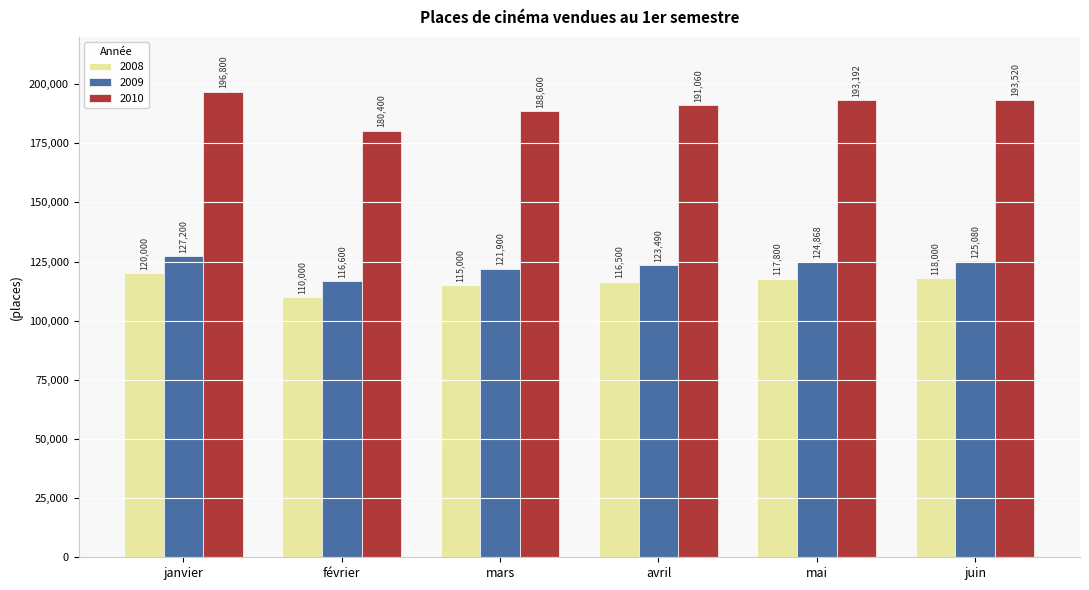

What is the average value of the 2009 series?

123190